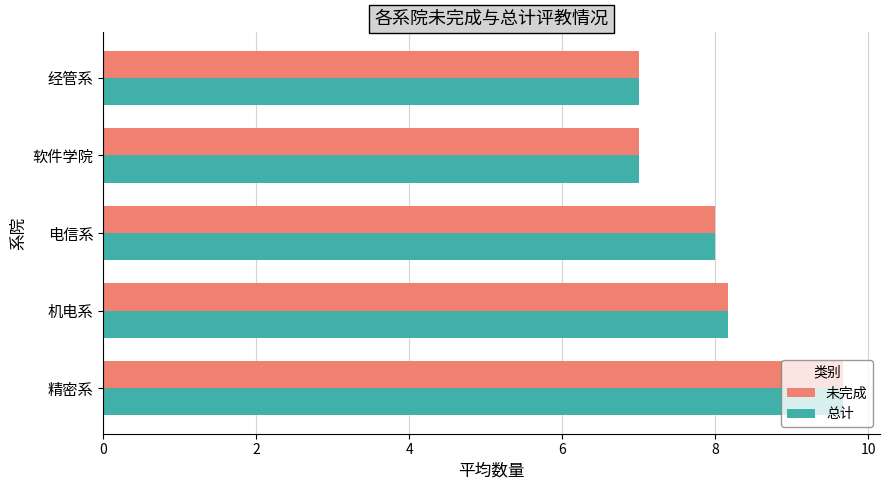

True or false: 未完成 has a value of 8.0 at 电信系.

True